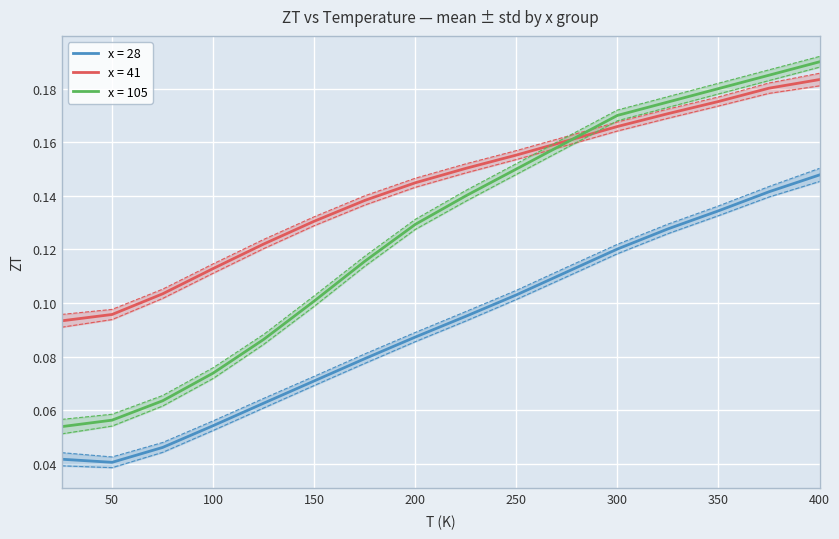

True or false: x = 105 and x = 28 cross at least once.

False